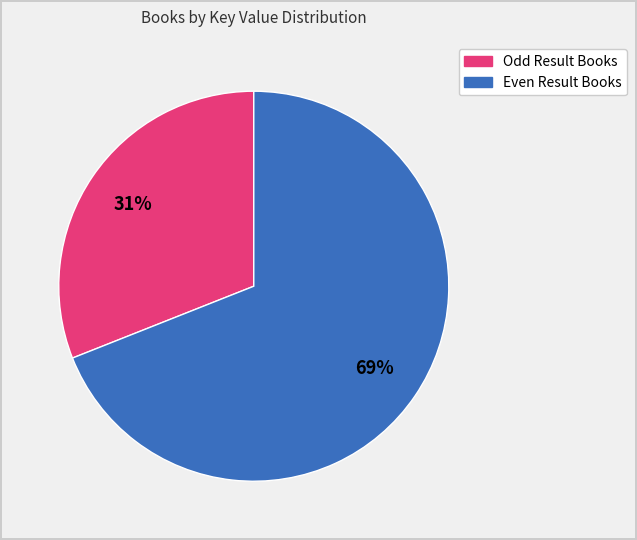

To the nearest percent, what is the average slice percentage?

50%